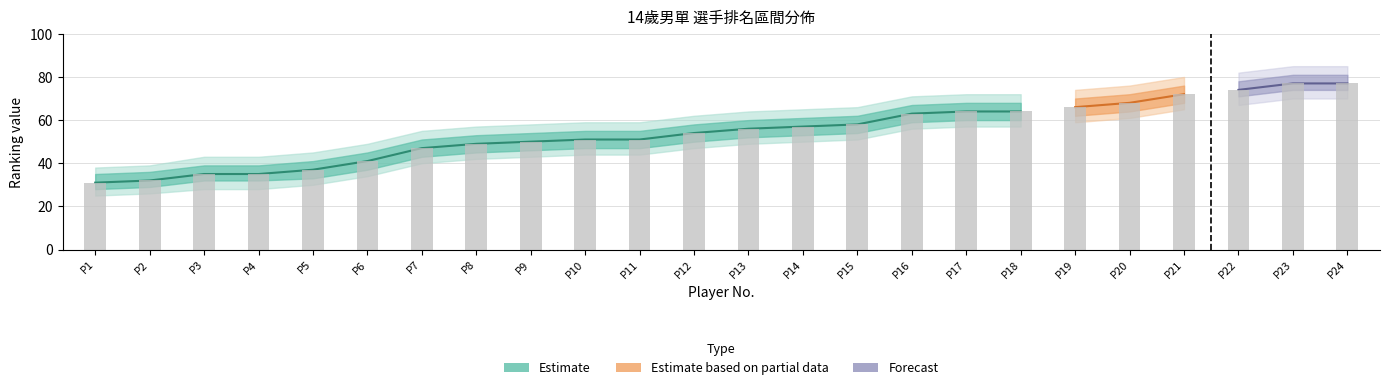

What is the sum of all rank_inner_high values?

1405